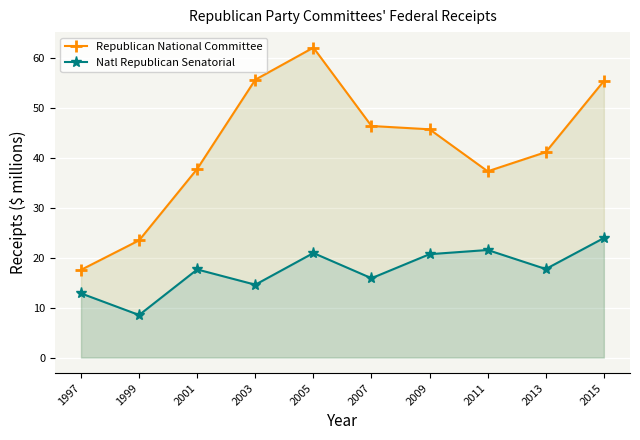

What is the highest value of the Natl Republican Senatorial series?

23.9